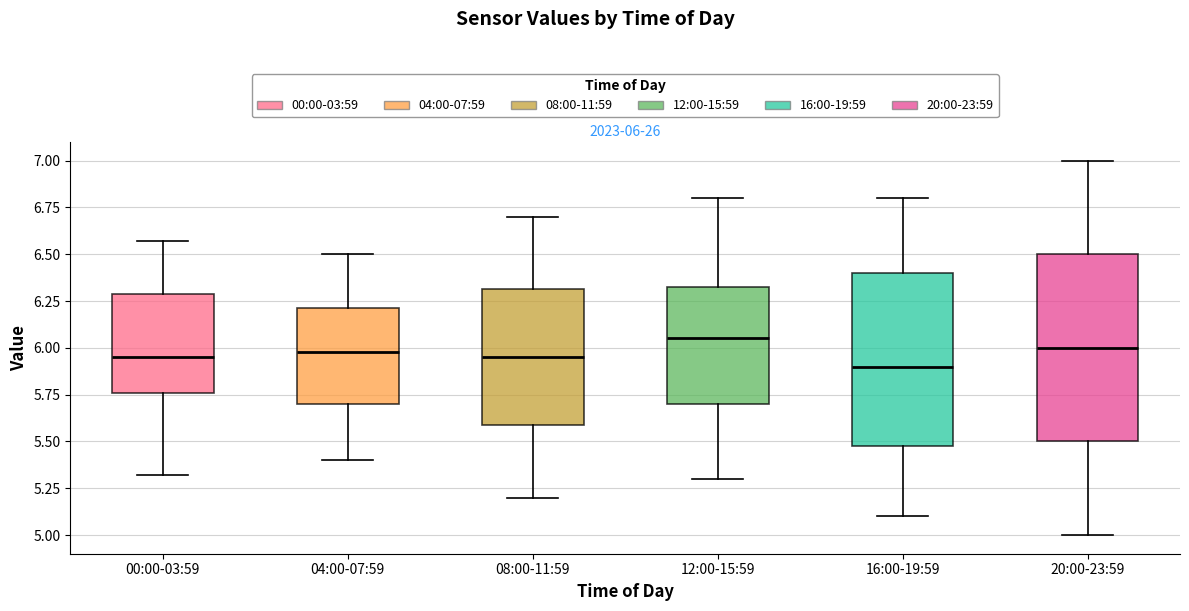

Comparing the boxes themselves (not the whiskers), which one is the tallest?

20:00-23:59